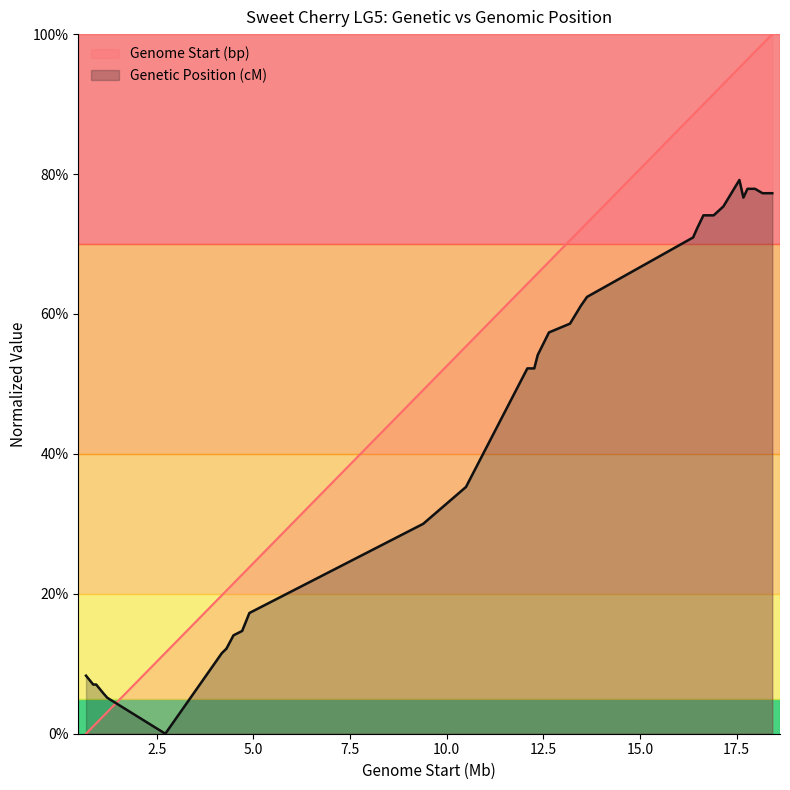

What is the value of the Genome Start (bp) point at the 10th from the left?

22.8